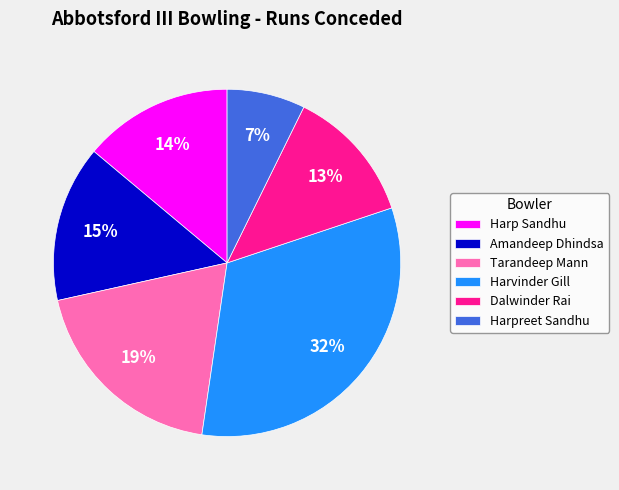

Do Amandeep Dhindsa and Tarandeep Mann together represent more than half of the pie?

No